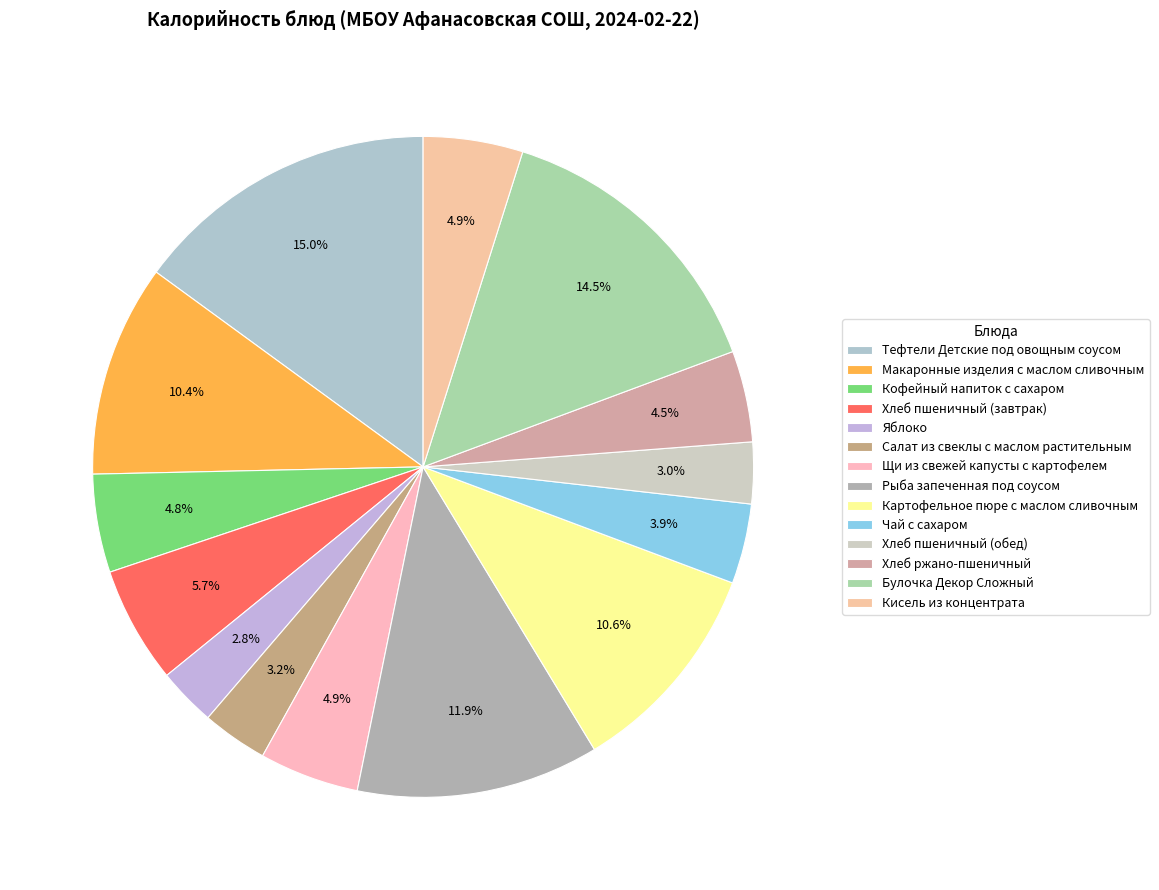

What is the largest slice in the pie chart?

Тефтели Детские под овощным соусом